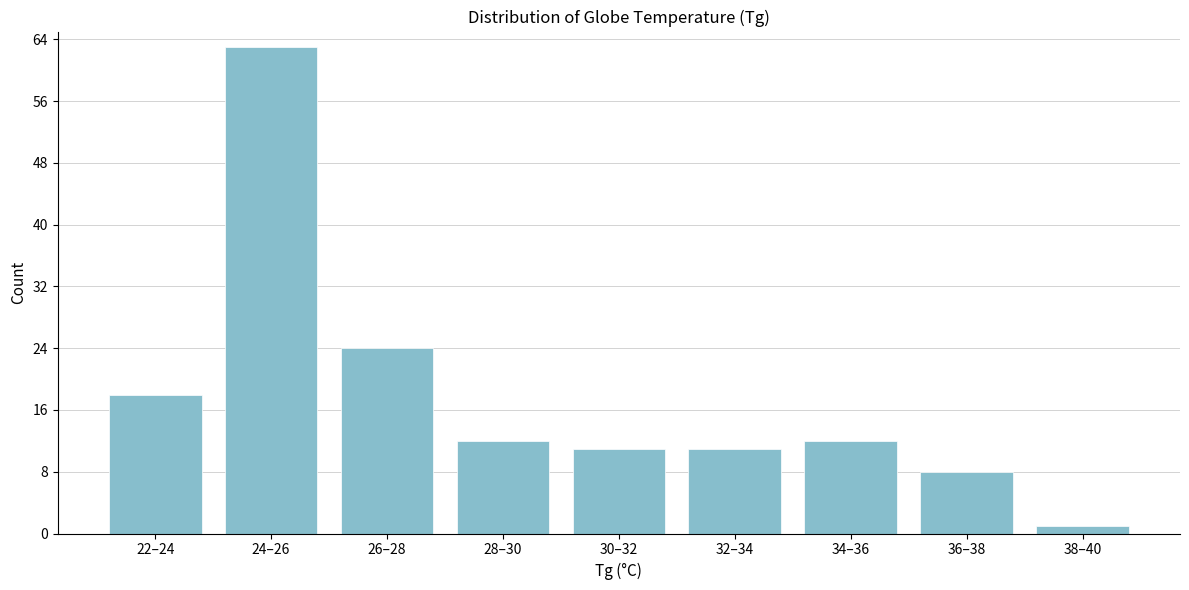

Reading right to left, extract all data points from this chart.

38–40=1	36–38=8	34–36=12	32–34=11	30–32=11	28–30=12	26–28=24	24–26=63	22–24=18